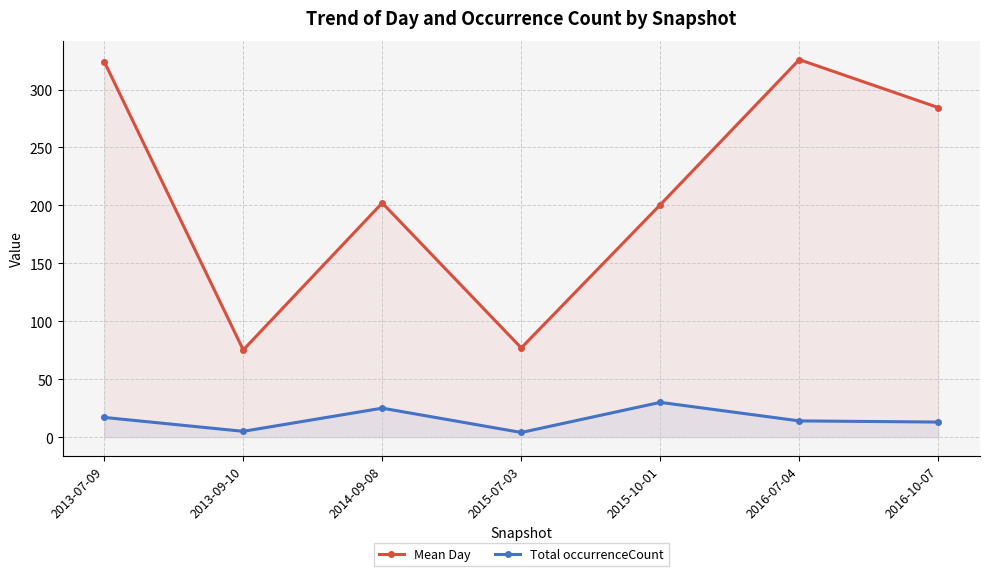

What is the label of the 4th point from the left?

2015-07-03